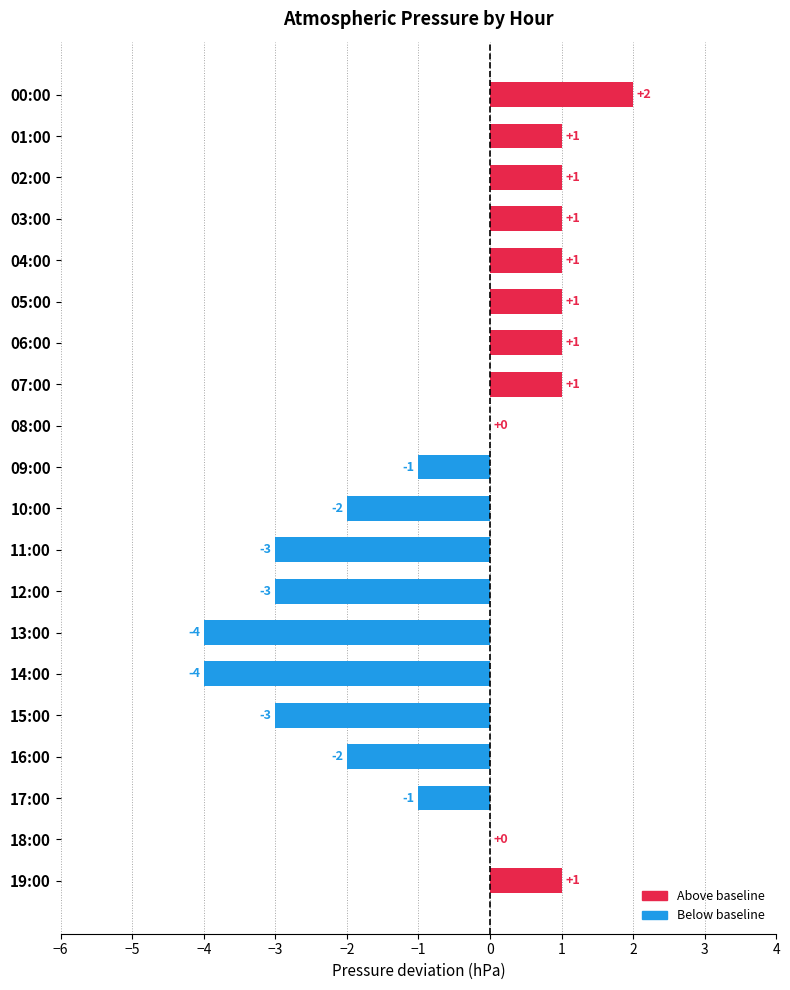

At which label is the value closest to -1?

09:00